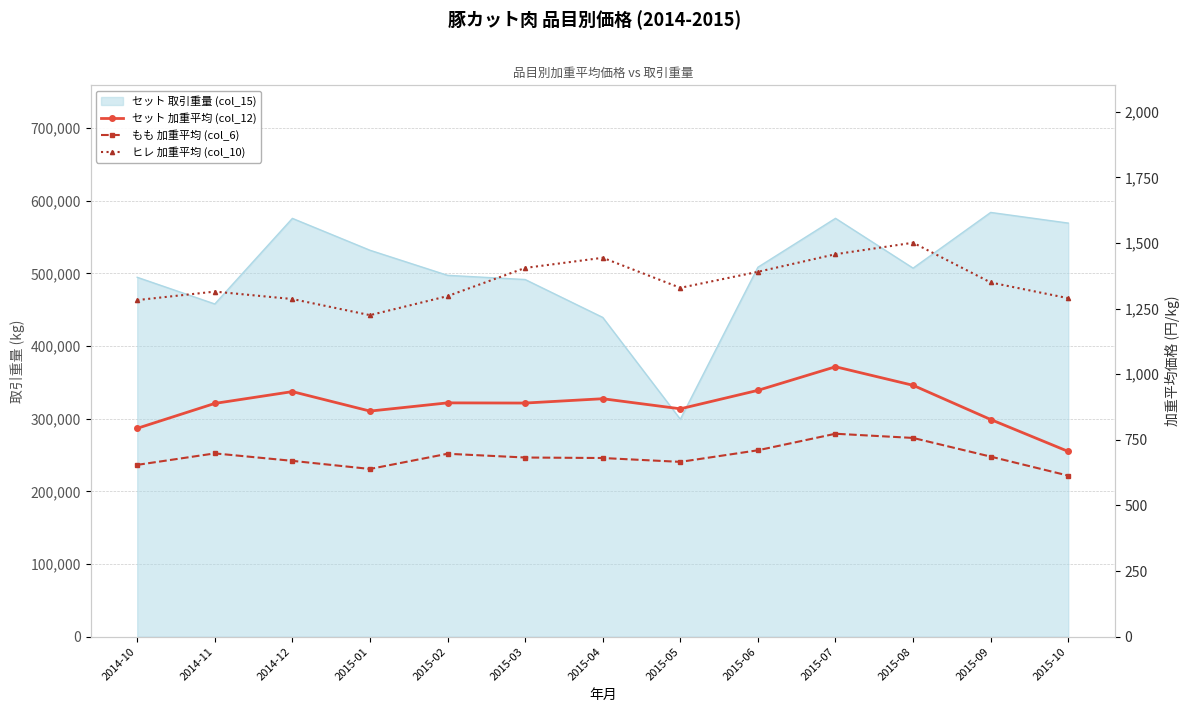

True or false: もも 加重平均 (col_6) and ヒレ 加重平均 (col_10) cross at least once.

False